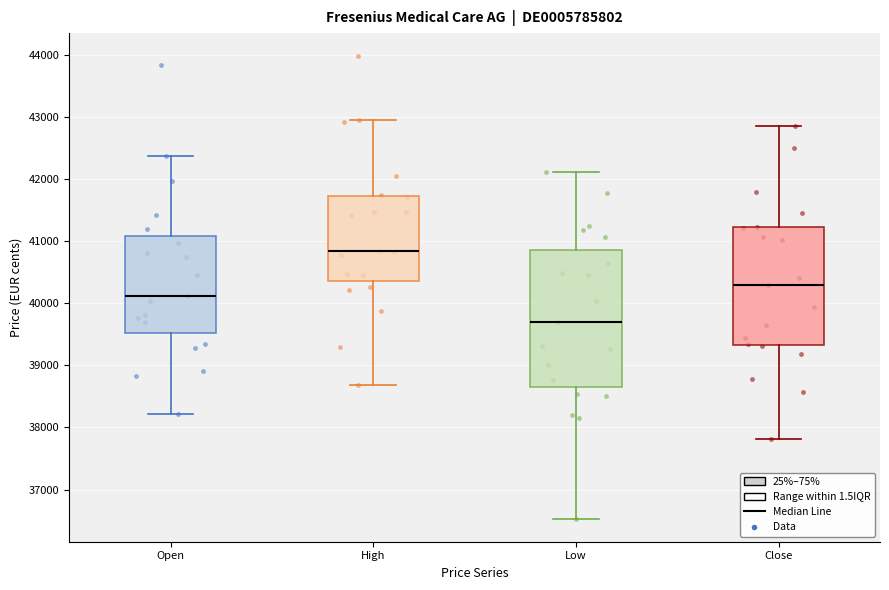

Which box is the tallest, from its lower edge to its upper edge?

Low